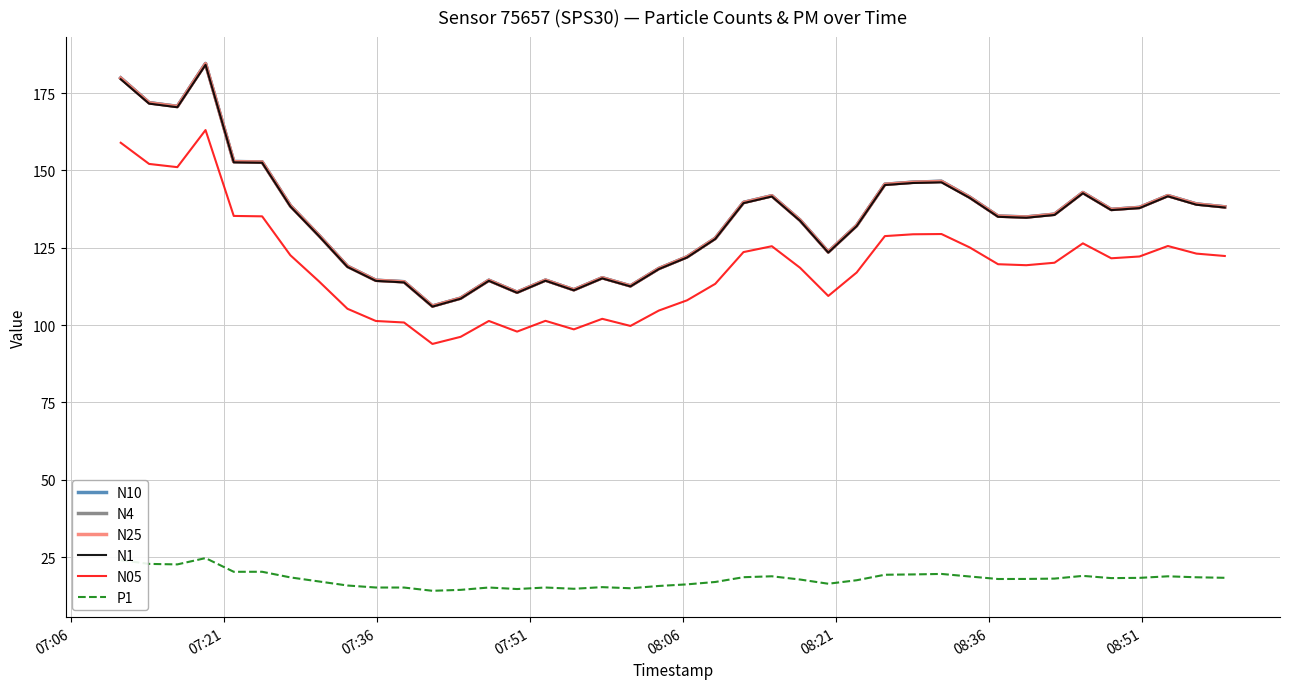

What is the greatest value displayed?

184.6